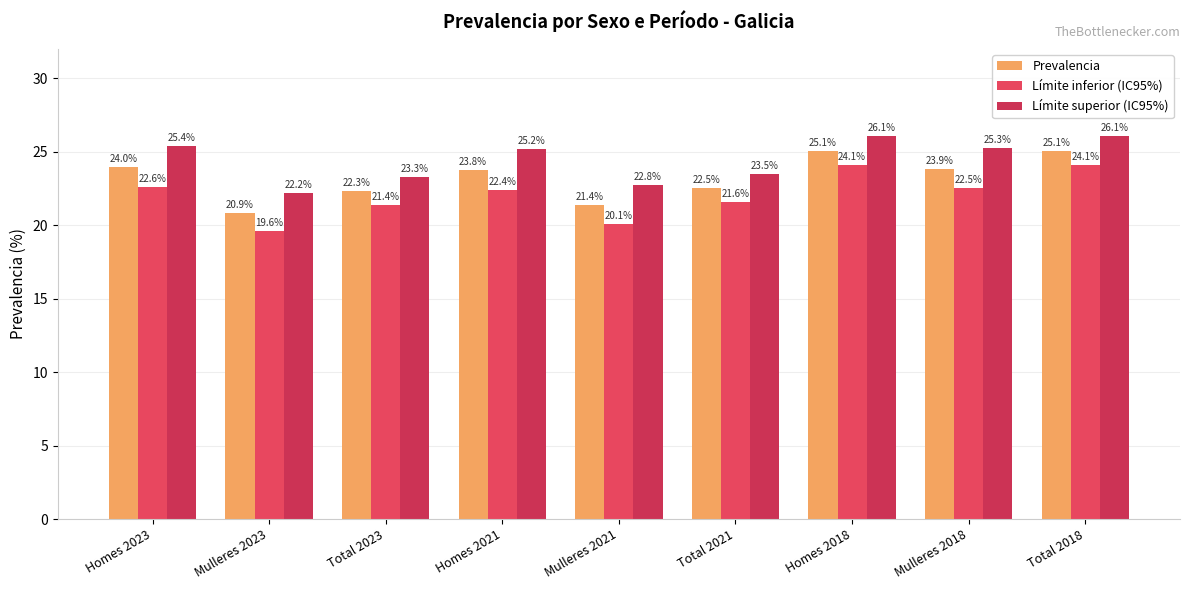

Which series has the widest spread of values?

Límite inferior (IC95%)